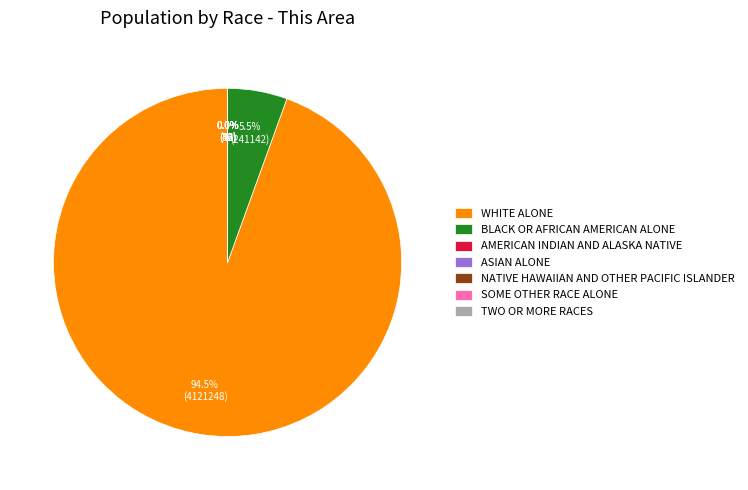

How much of the chart is everything except WHITE ALONE?

5.5%